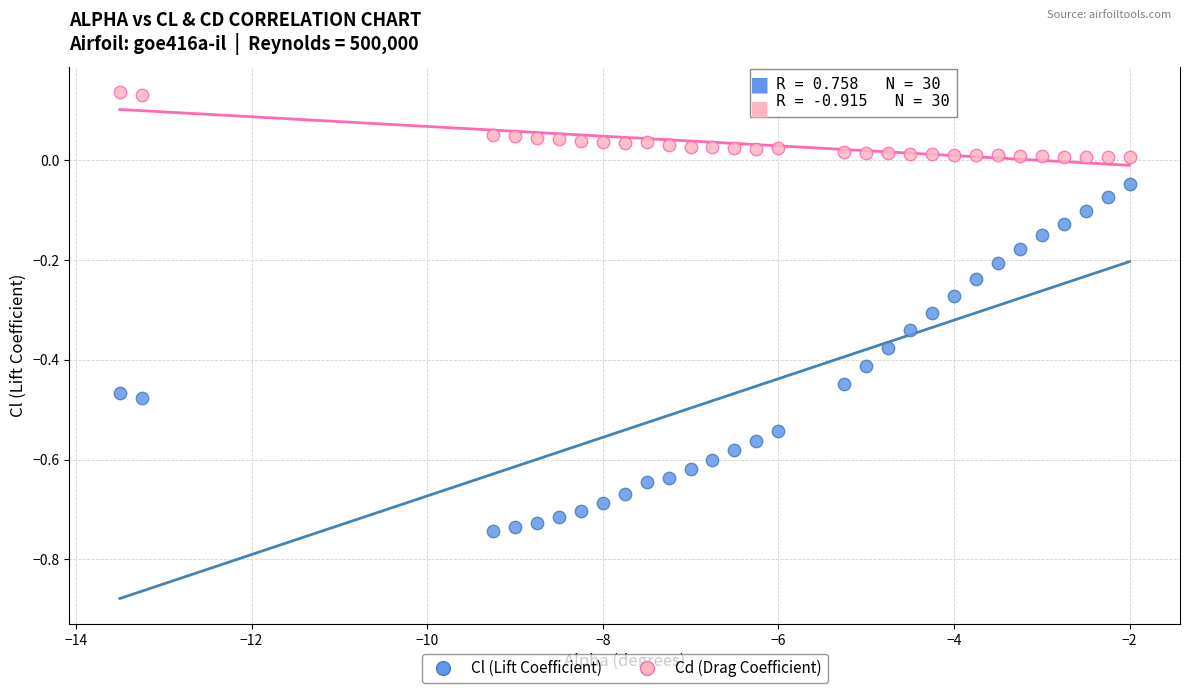

Which series reaches the maximum Y coordinate?

Cd (Drag Coefficient)